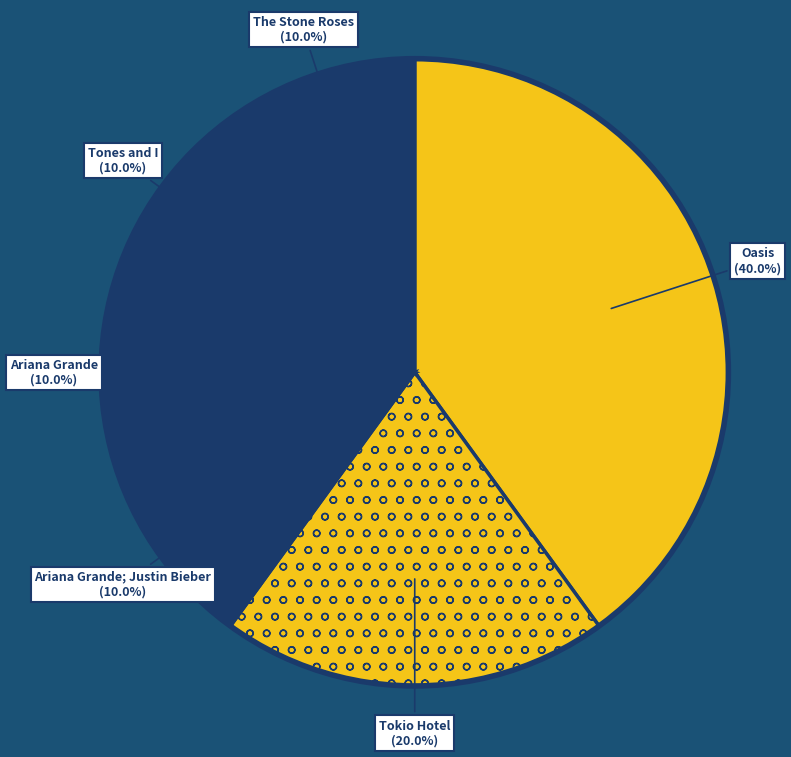

Between Oasis and Ariana Grande, which is larger?

Oasis